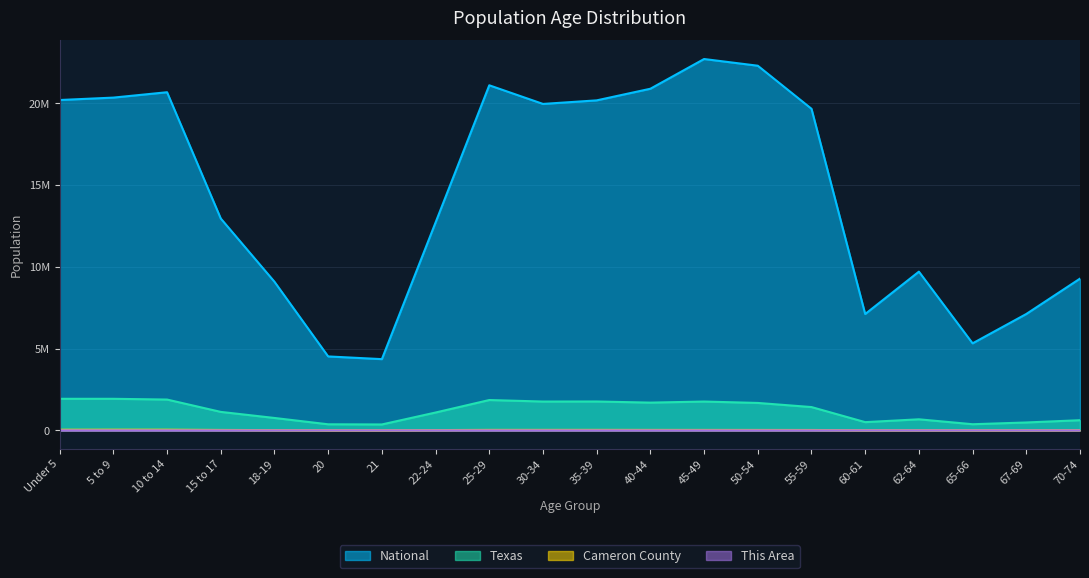

What is the label of the 18th point from the left?

65-66